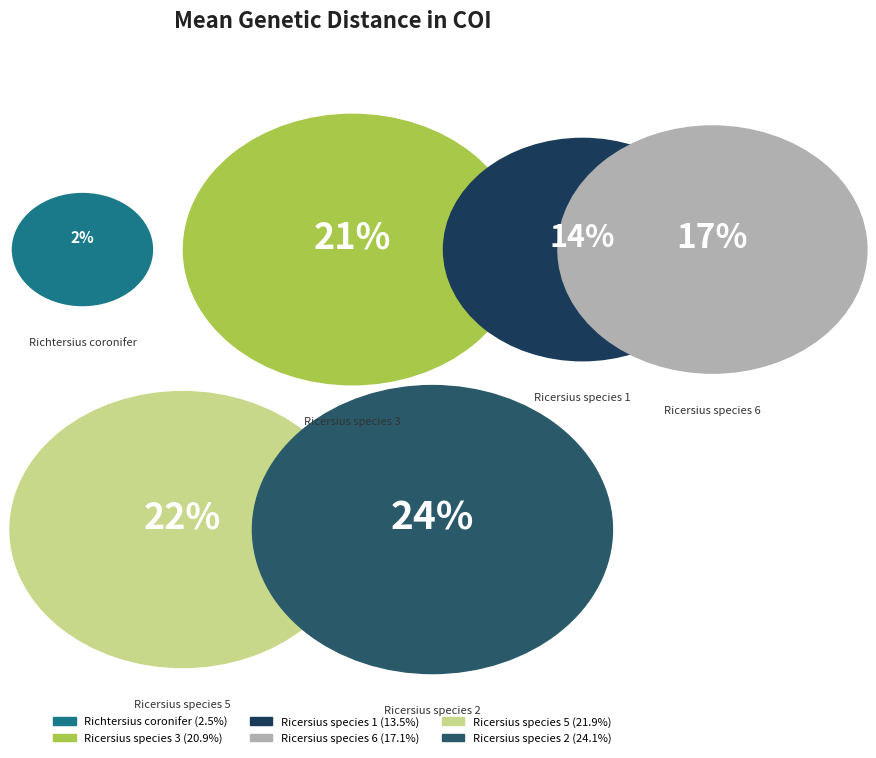

How much of the chart is everything except Ricersius species 1?

86.5%